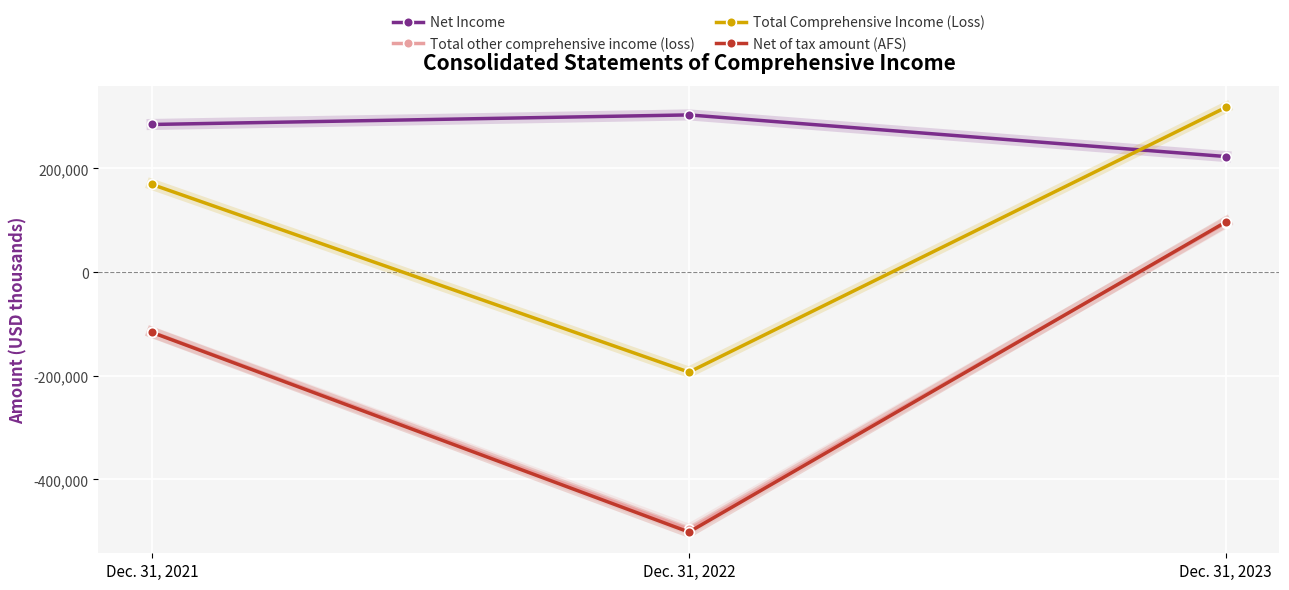

At which label is Net Income closest to 263064?

Dec. 31, 2021